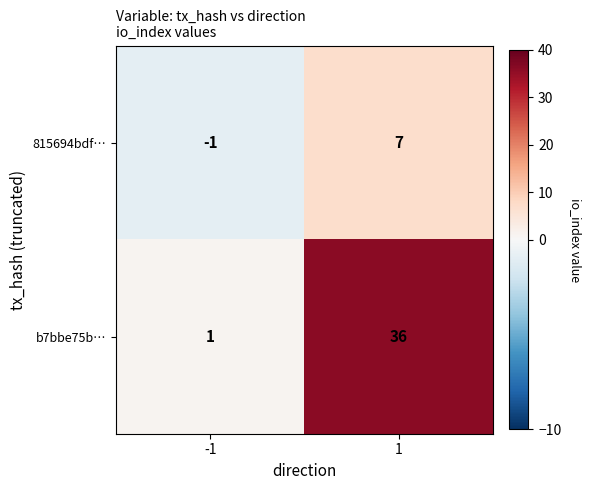

What is the maximum value for b7bbe75b…?

36